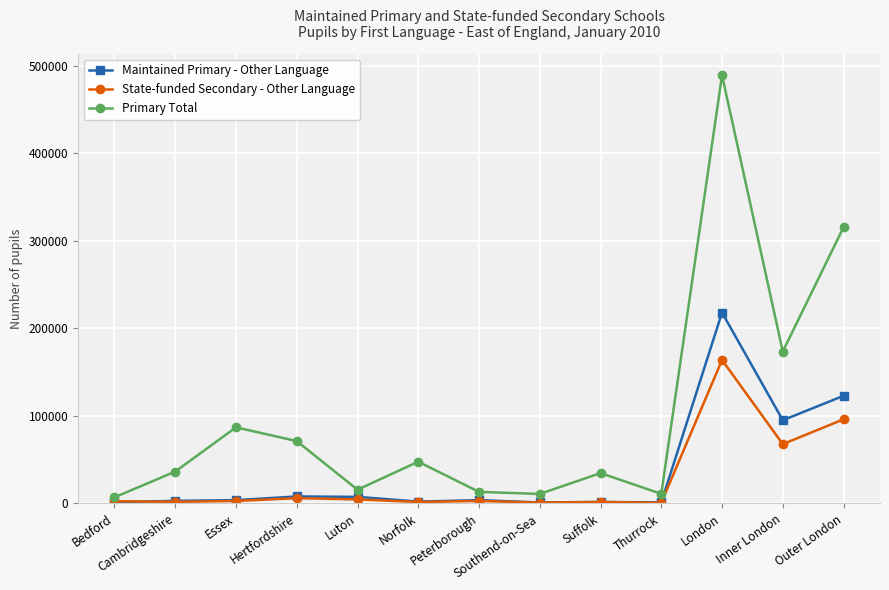

What is the label of the 1st point from the right?

Outer London